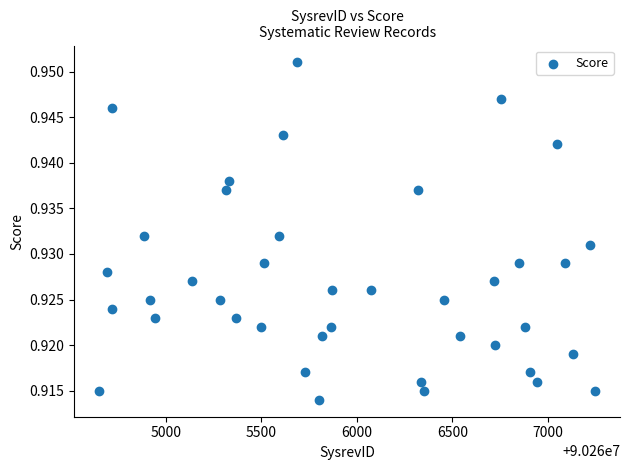

What is the range of X values (max minus min)?

2597.0